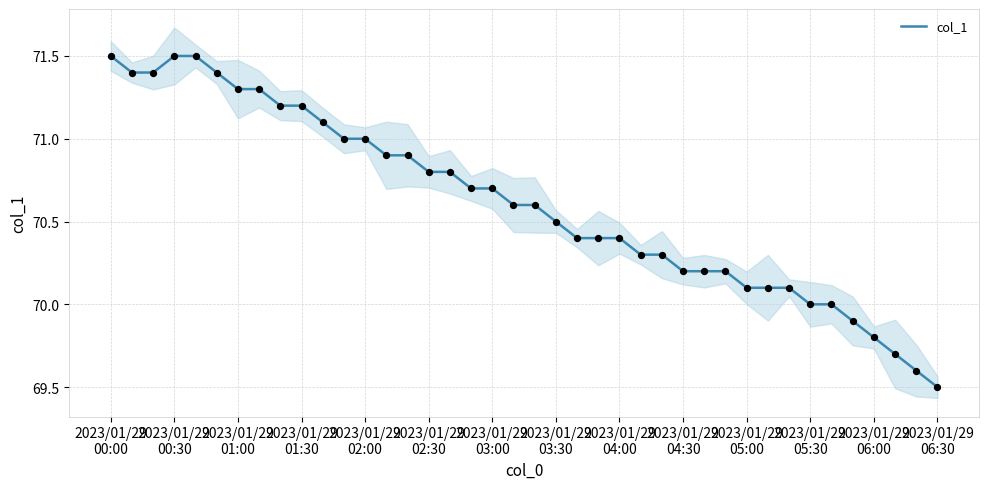

What is the maximum value for col_1?

71.5